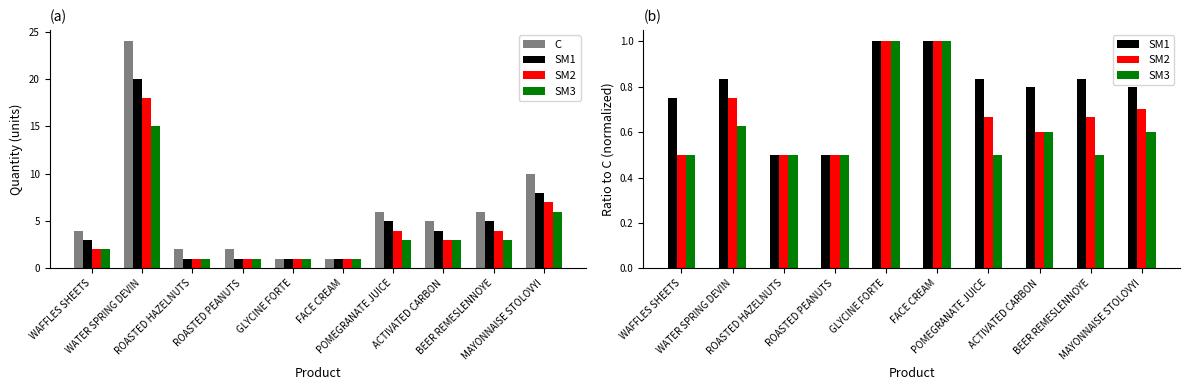

What is the value of the C bar at the 2nd from the left?

24.0